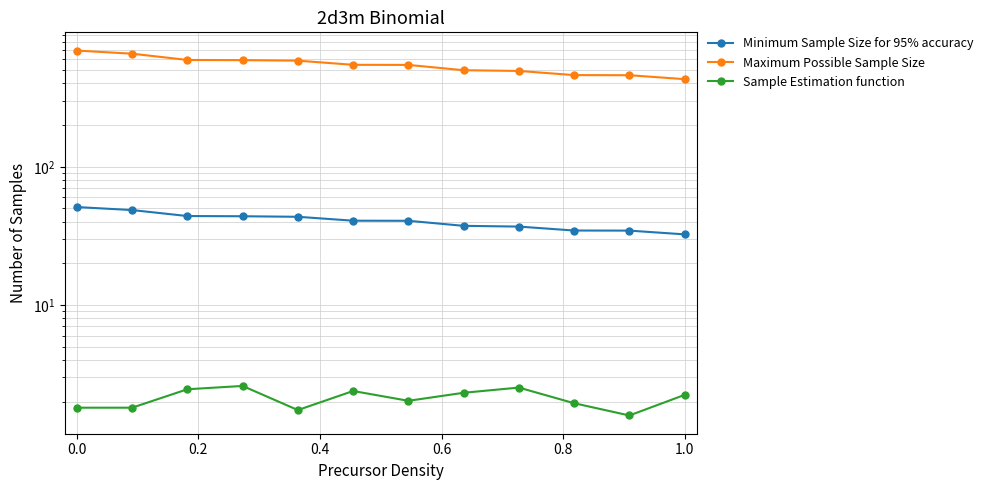

Rank the series by their maximum value, from lowest to highest.

Sample Estimation function, Minimum Sample Size for 95% accuracy, Maximum Possible Sample Size